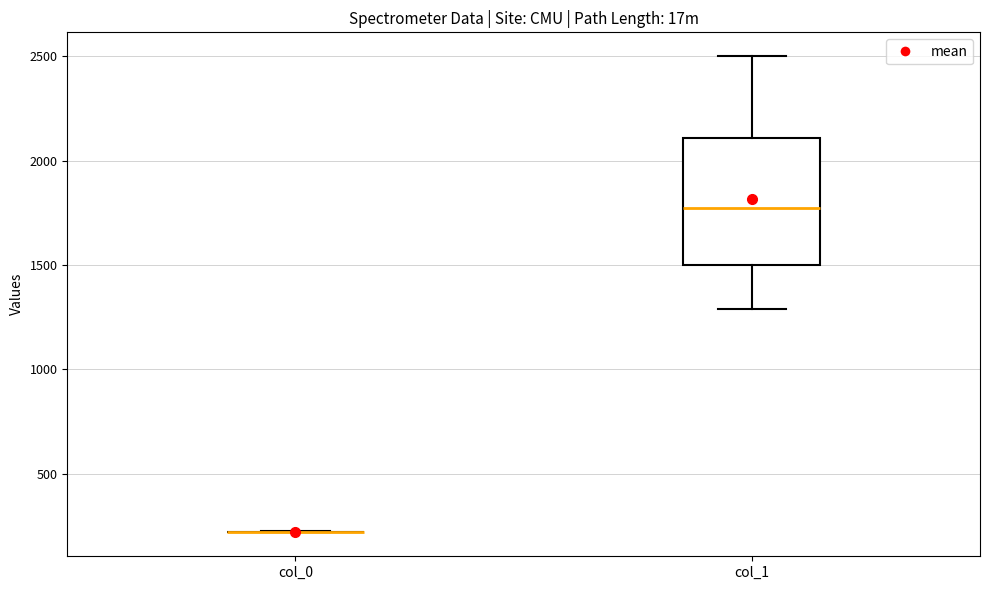

Reading left to right, read every box against the y-axis: the position of its median line, the range the box covers, and the ends of its whiskers. The values are not printed on the chart, so give them approximately, as read against the axis.

col_0: box collapsed to a line at 200, whiskers 200 to 200
col_1: median 1750, box 1500 to 2100, whiskers 1300 to 2500